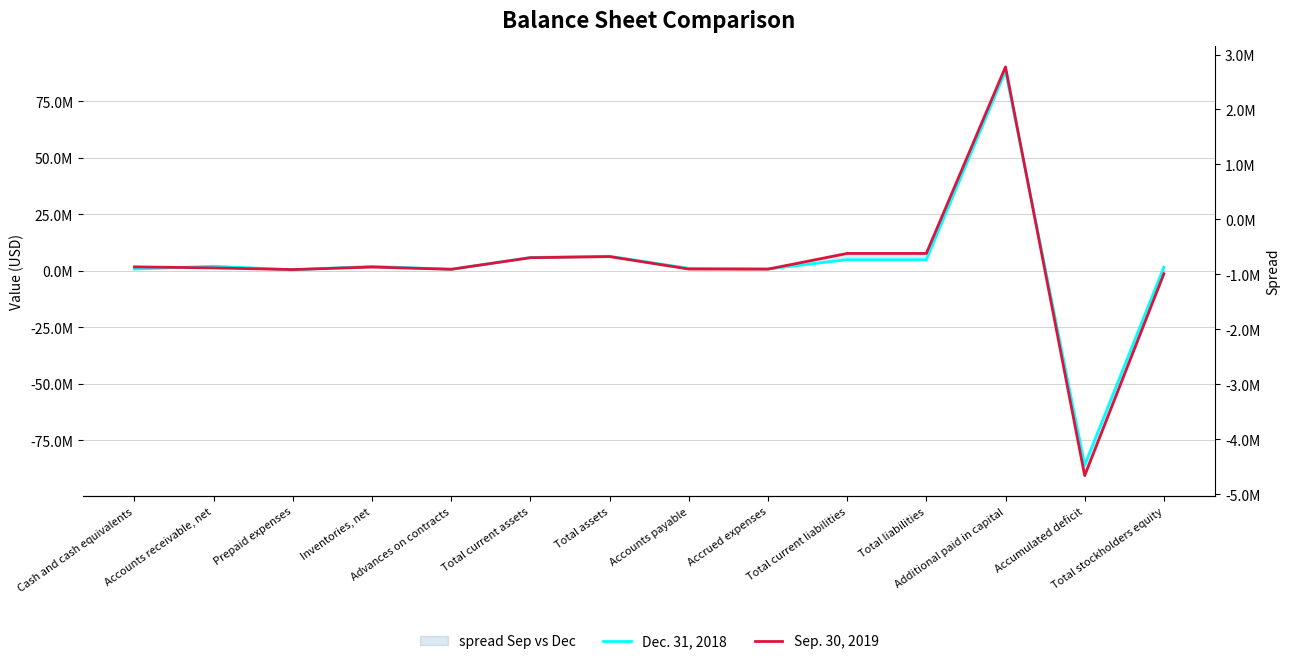

Rank the series by their average value, from lowest to highest.

Sep. 30, 2019, Dec. 31, 2018